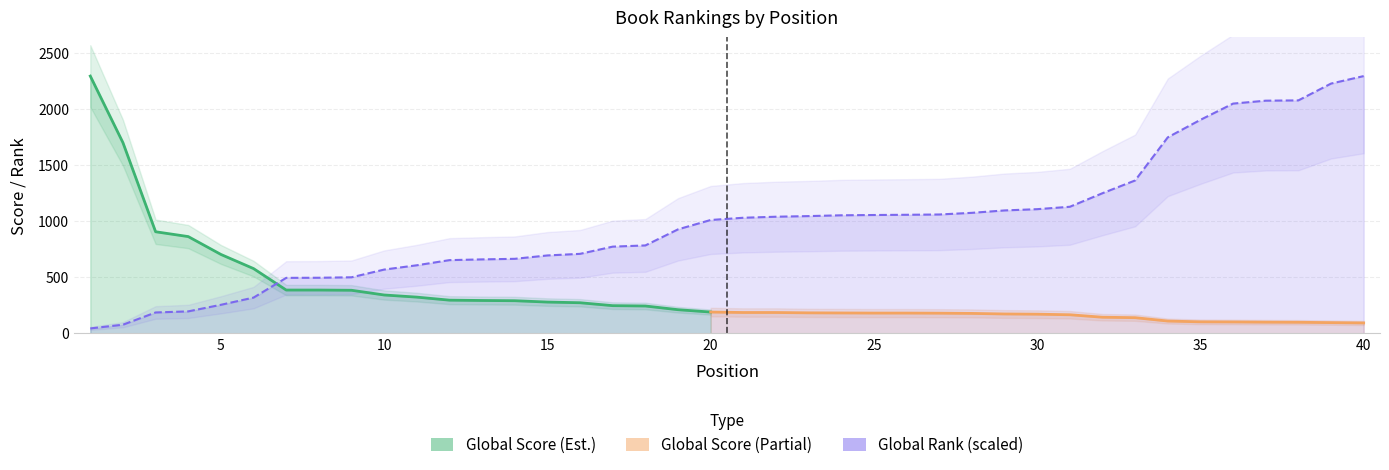

At which label does the data first exceed 1029?

21